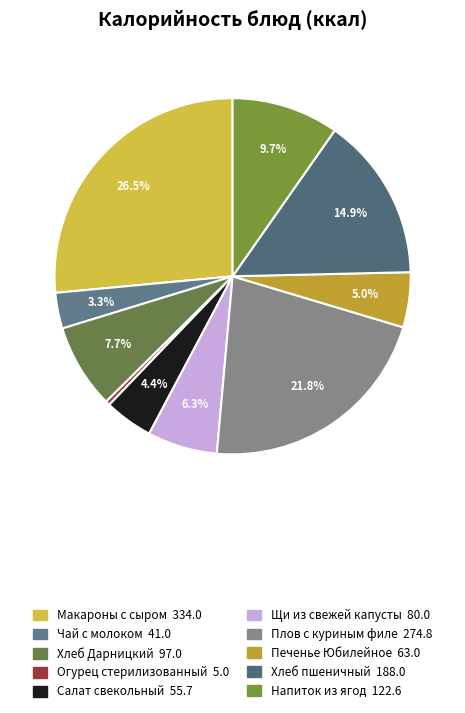

How many slices are in this pie chart?

10